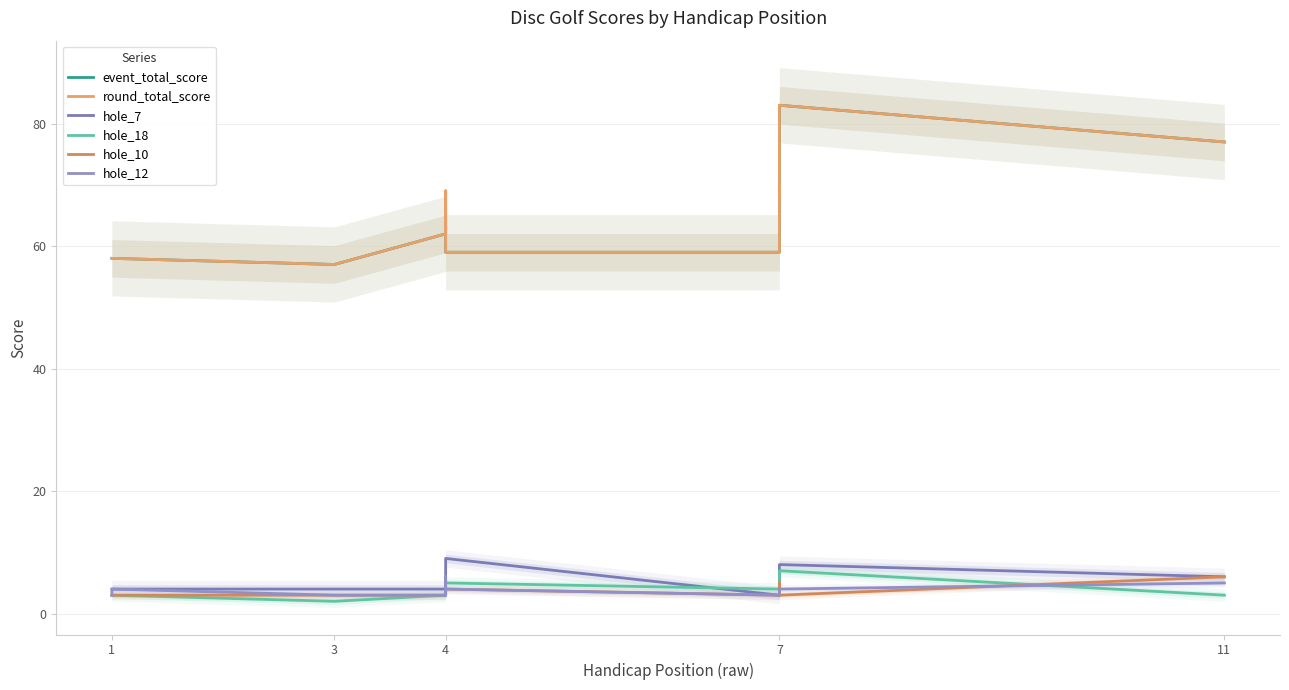

How many lines are shown in the chart?

6